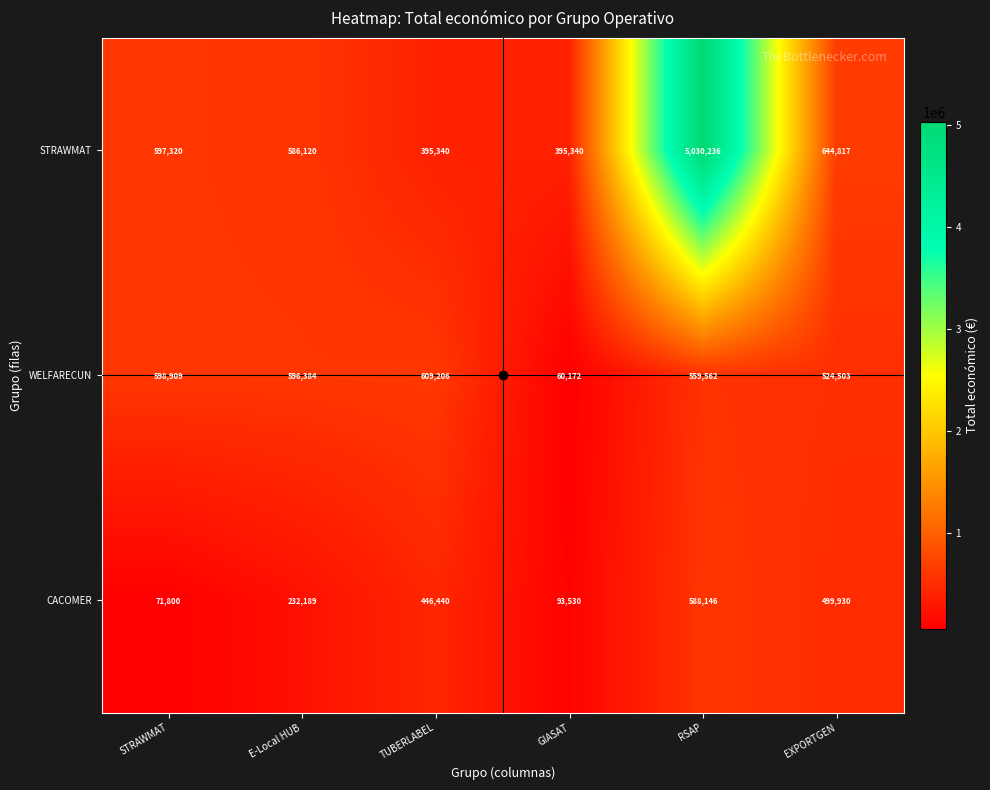

Count the number of data series in this chart.

3